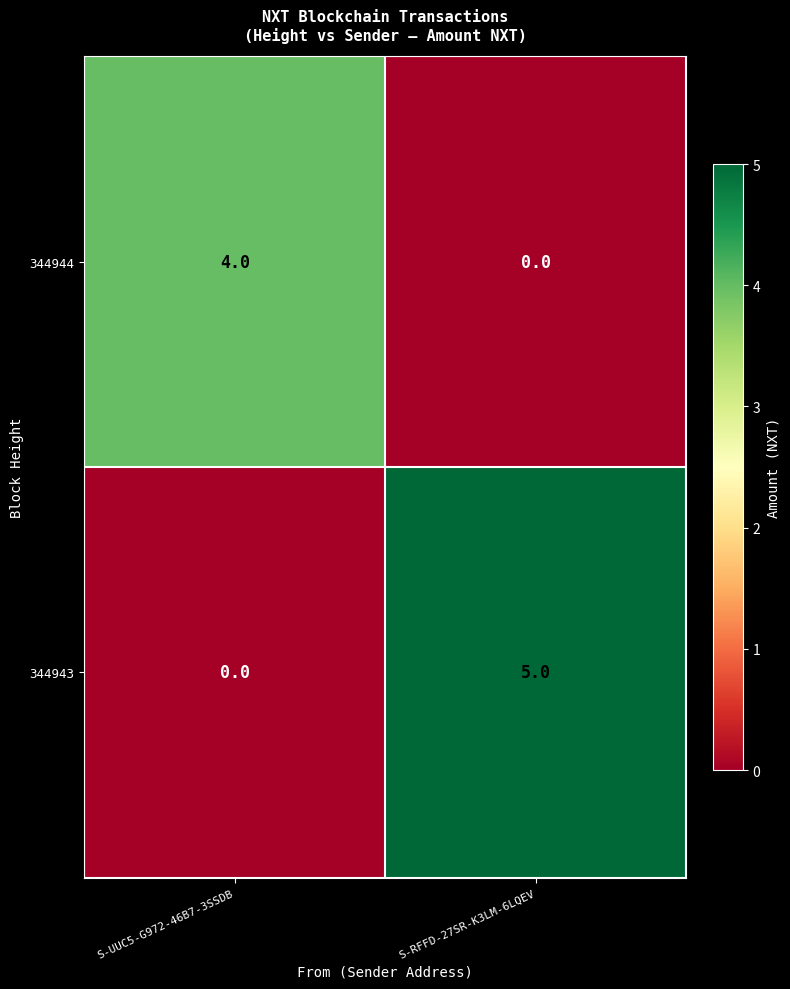

What is the difference between the 344944 values at S-RFFD-27SR-K3LM-6LQEV and S-UUC5-G972-46B7-3SSDB?

4